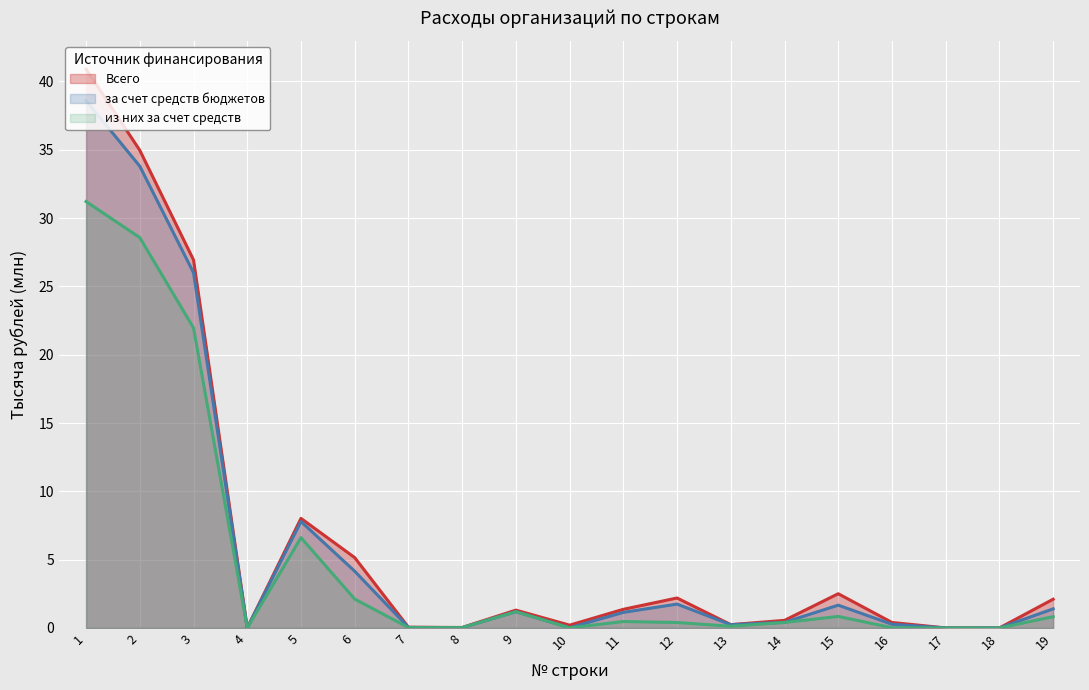

What is the difference between the highest and lowest values at 1?

9.7